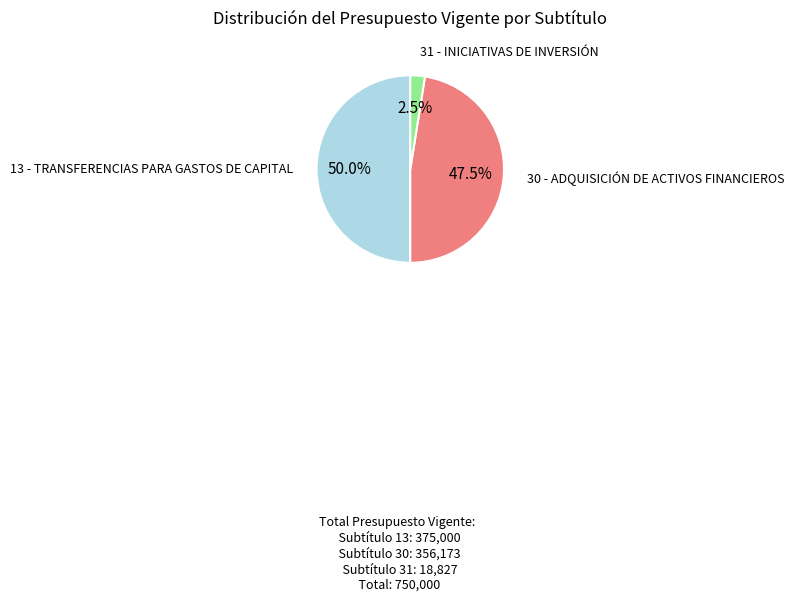

Count the number of slices in the pie.

3